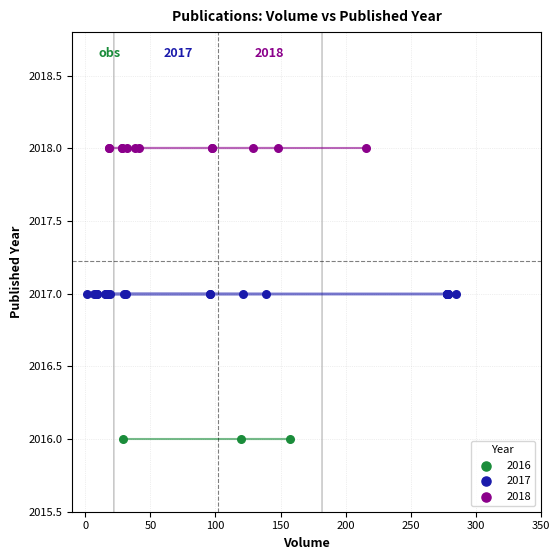

Which series contains the lowest Y value?

2016